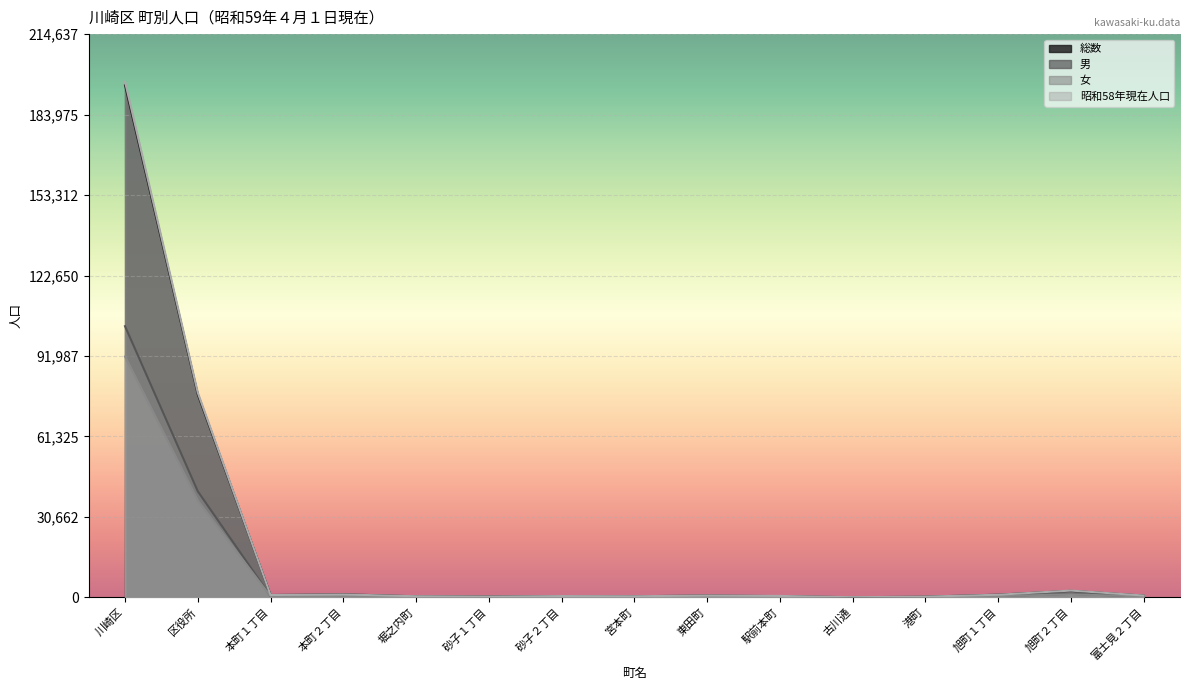

What is the total value across all series at 川崎区?

586738